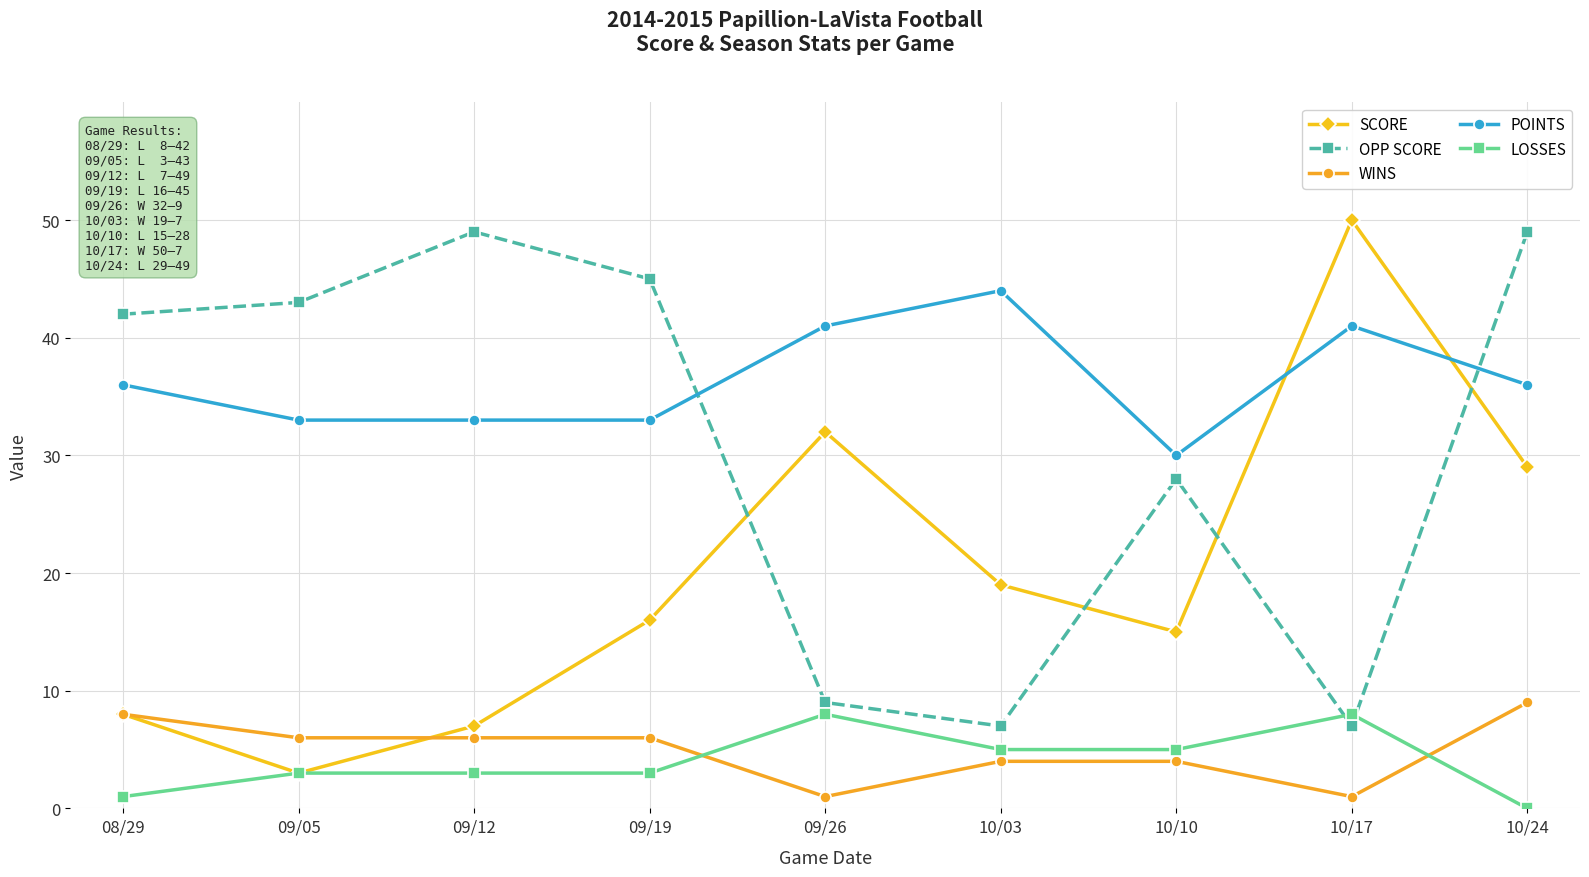

The value of WINS at 09/12 is 6. True or false?

True